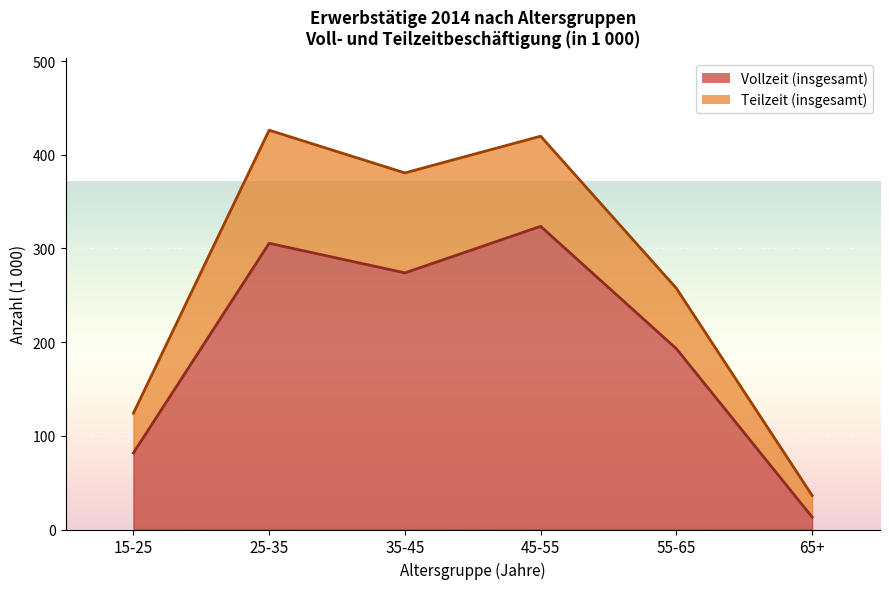

Reading right to left, extract all data points from this chart.

13.3	192.9	323.6	273.9	305.5	81.7